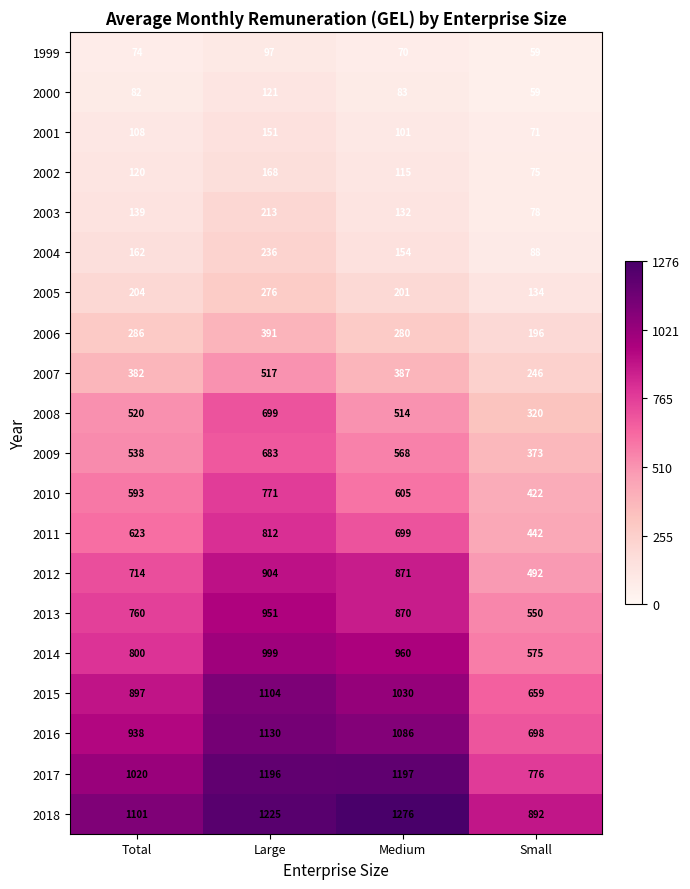

How many categories are shown in the chart?

4